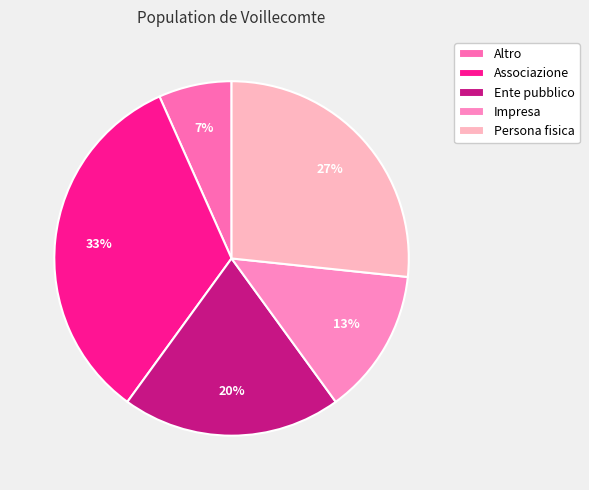

What is the total percentage of Associazione and Ente pubblico?

53.3%